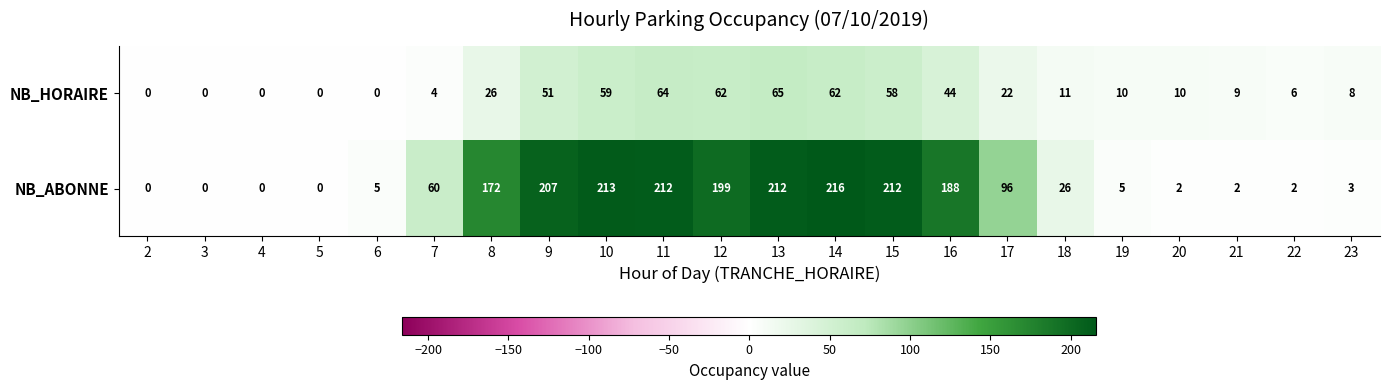

What is the maximum value for NB_HORAIRE?

65